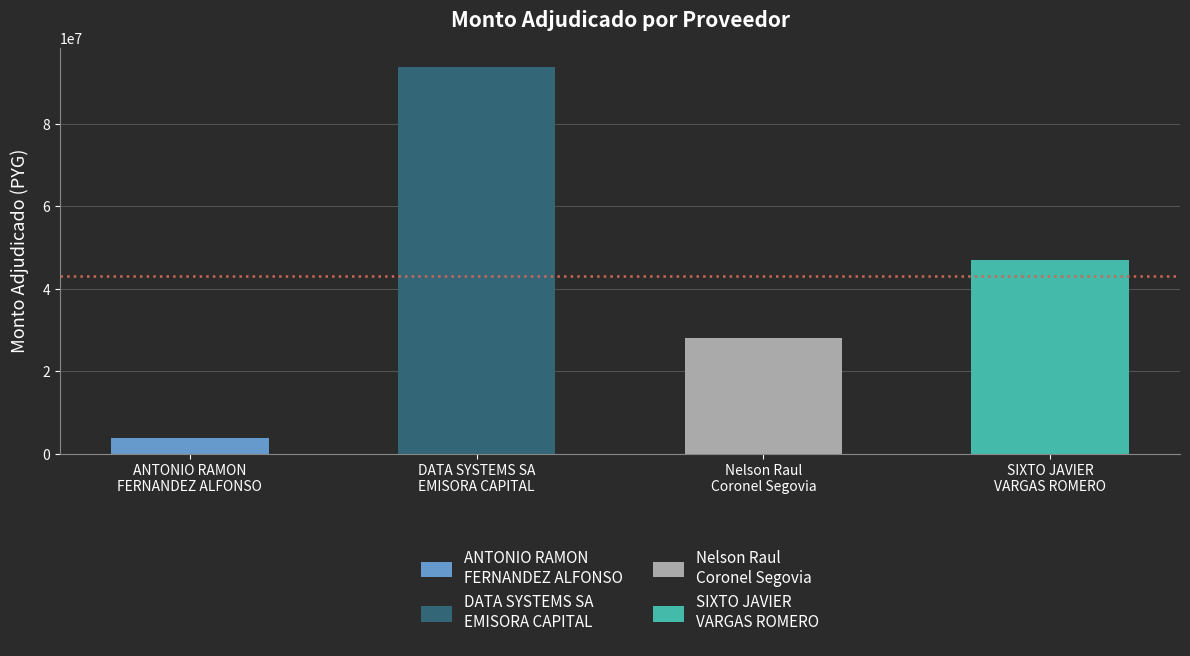

List the labels in order of value, smallest first.

ANTONIO RAMON
FERNANDEZ ALFONSO, Nelson Raul
Coronel Segovia, SIXTO JAVIER
VARGAS ROMERO, DATA SYSTEMS SA
EMISORA CAPITAL